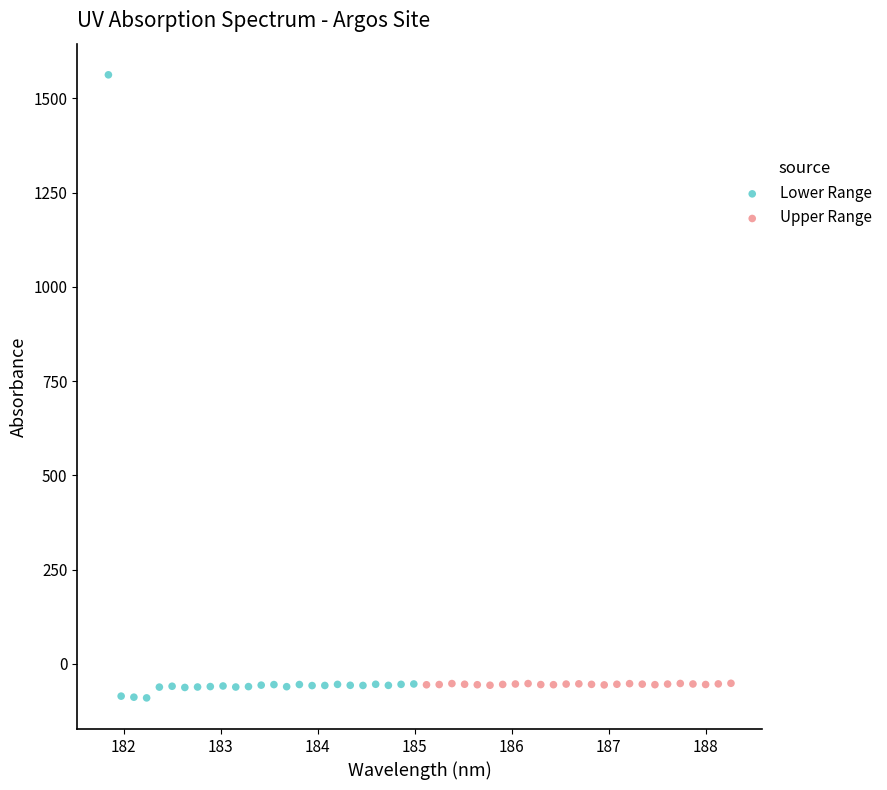

What are all the series names shown in the legend?

Lower Range, Upper Range